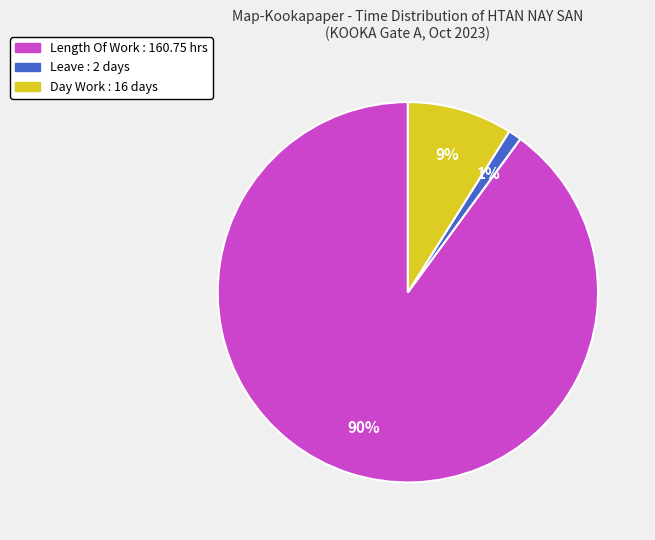

Count the number of slices in the pie.

3